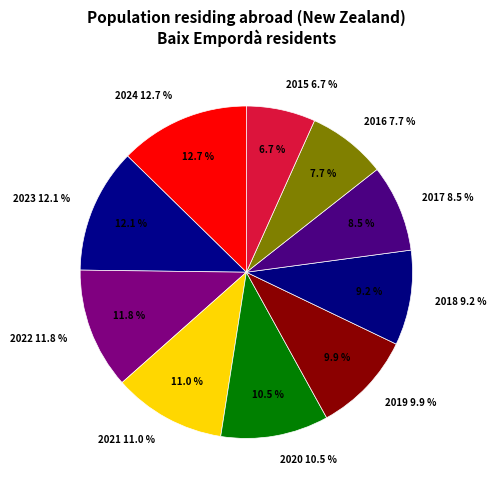

To the nearest percent, what is the difference between the 2020 and 2019 slice percentages?

1%